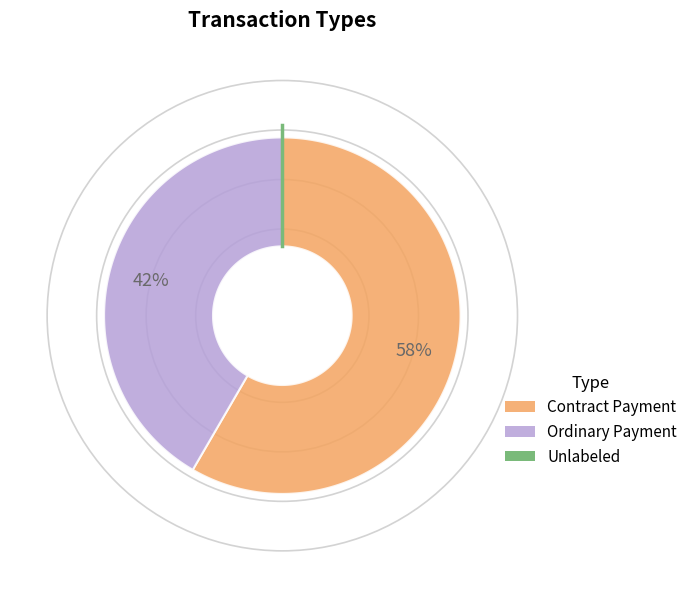

Between −1.00 and −1.25, which is larger?

−1.00